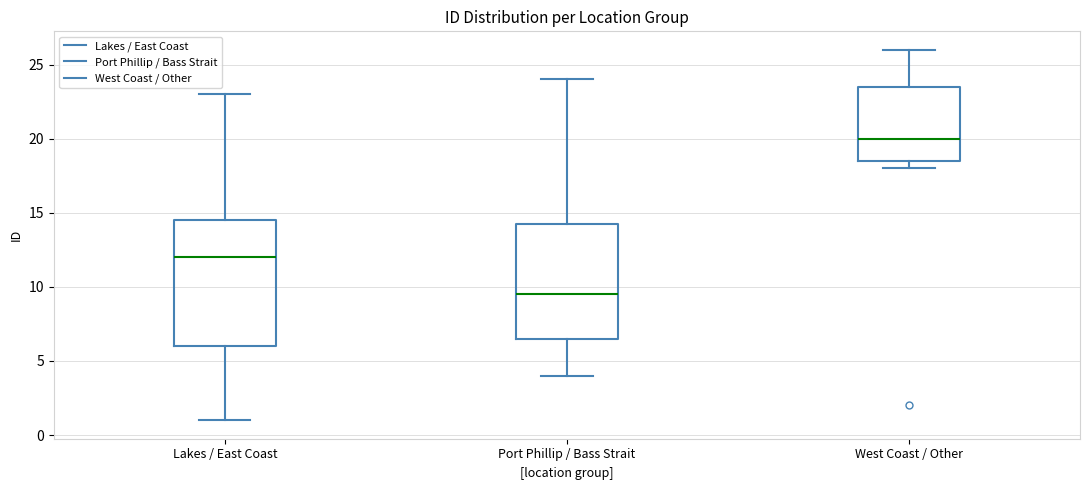

Where does the median line of the box for Lakes / East Coast sit on the y-axis? The values are not printed on the chart, so give them approximately, as read against the axis.

12.0